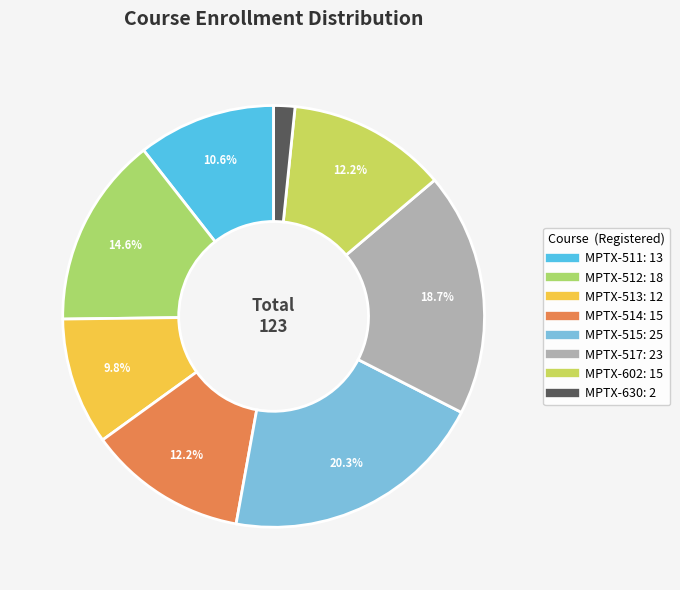

Does any single category account for the majority?

No